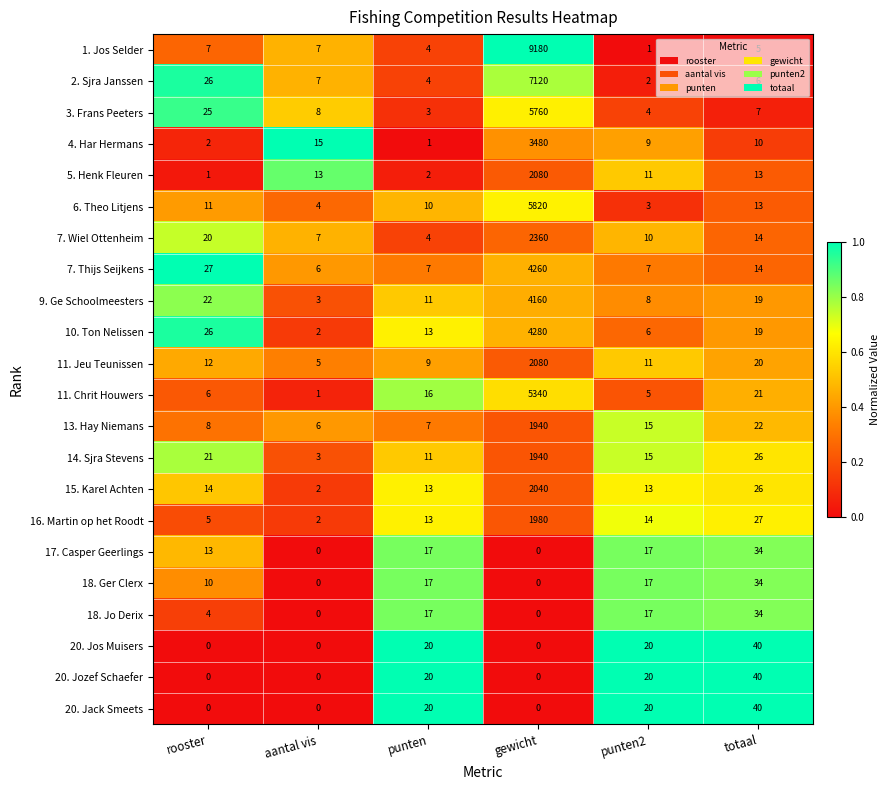

Read the 3. Frans Peeters value at gewicht, to the nearest 10.

5760